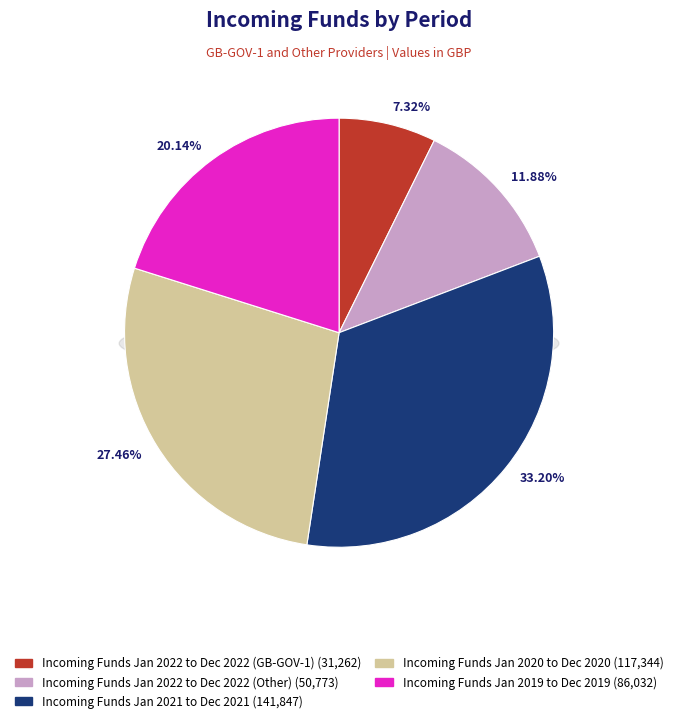

To the nearest percent, what portion does Incoming Funds Jan 2022 to Dec 2022 (GB-GOV-1) represent?

7%